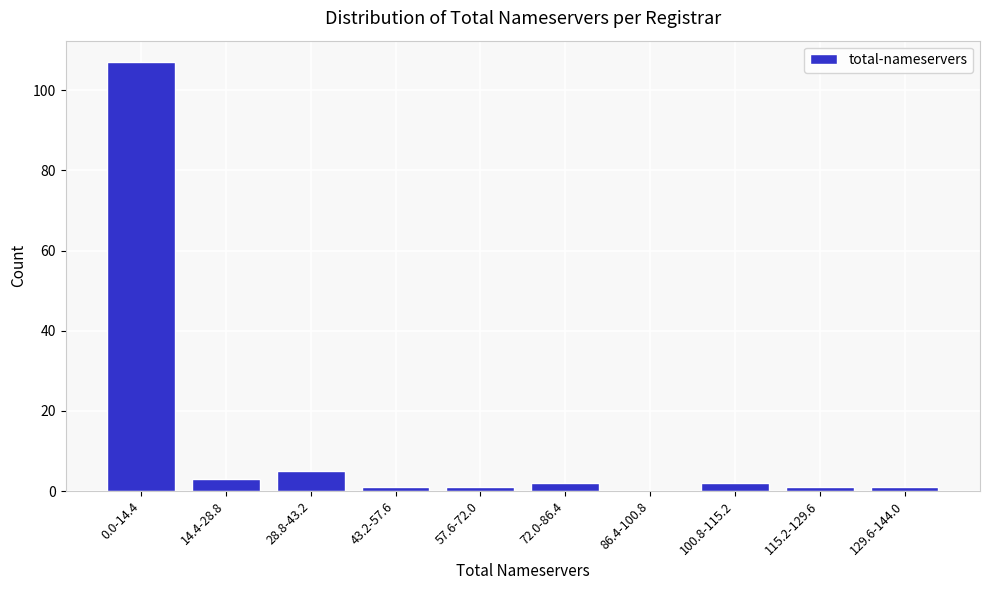

Reading left to right, list all the values displayed in this chart.

0.0-14.4=107	14.4-28.8=3	28.8-43.2=5	43.2-57.6=1	57.6-72.0=1	72.0-86.4=2	86.4-100.8=0	100.8-115.2=2	115.2-129.6=1	129.6-144.0=1